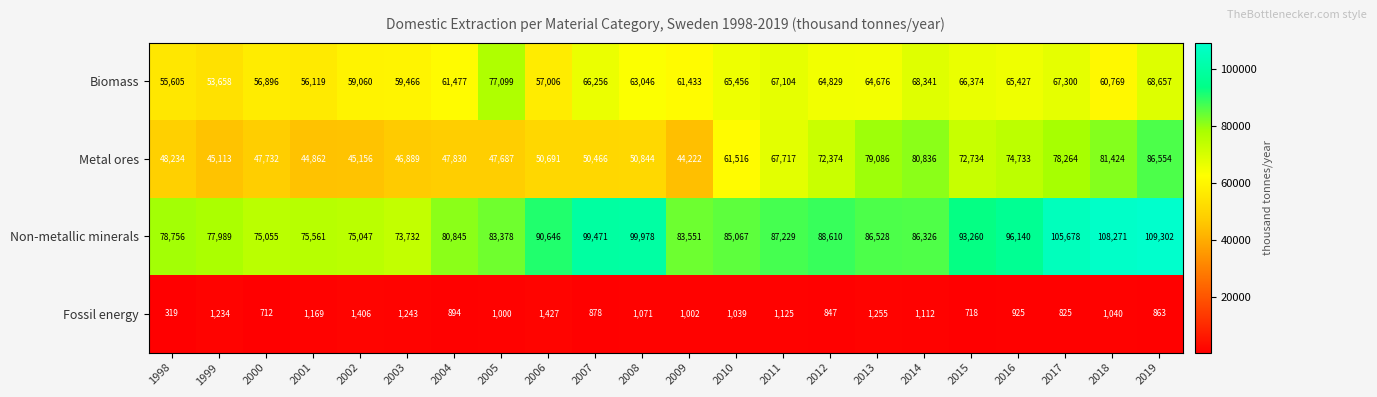

At which category does the chart reach its peak across all series?

2019